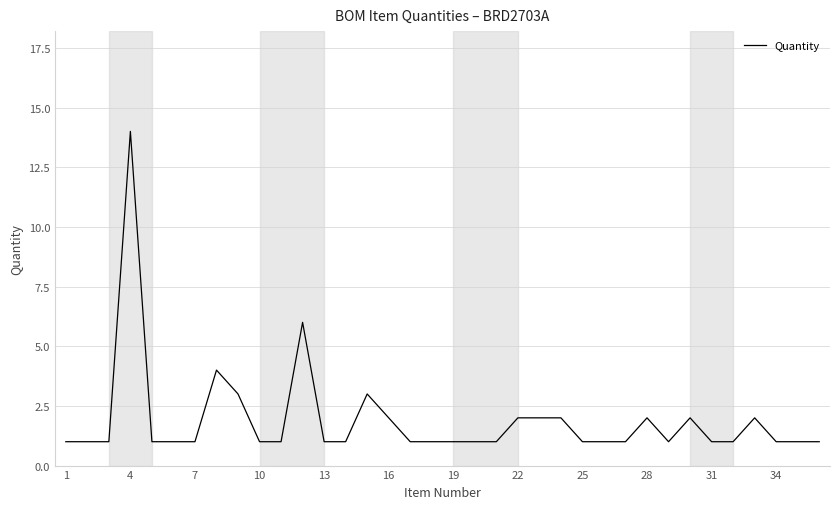

What is the greatest value displayed?

14